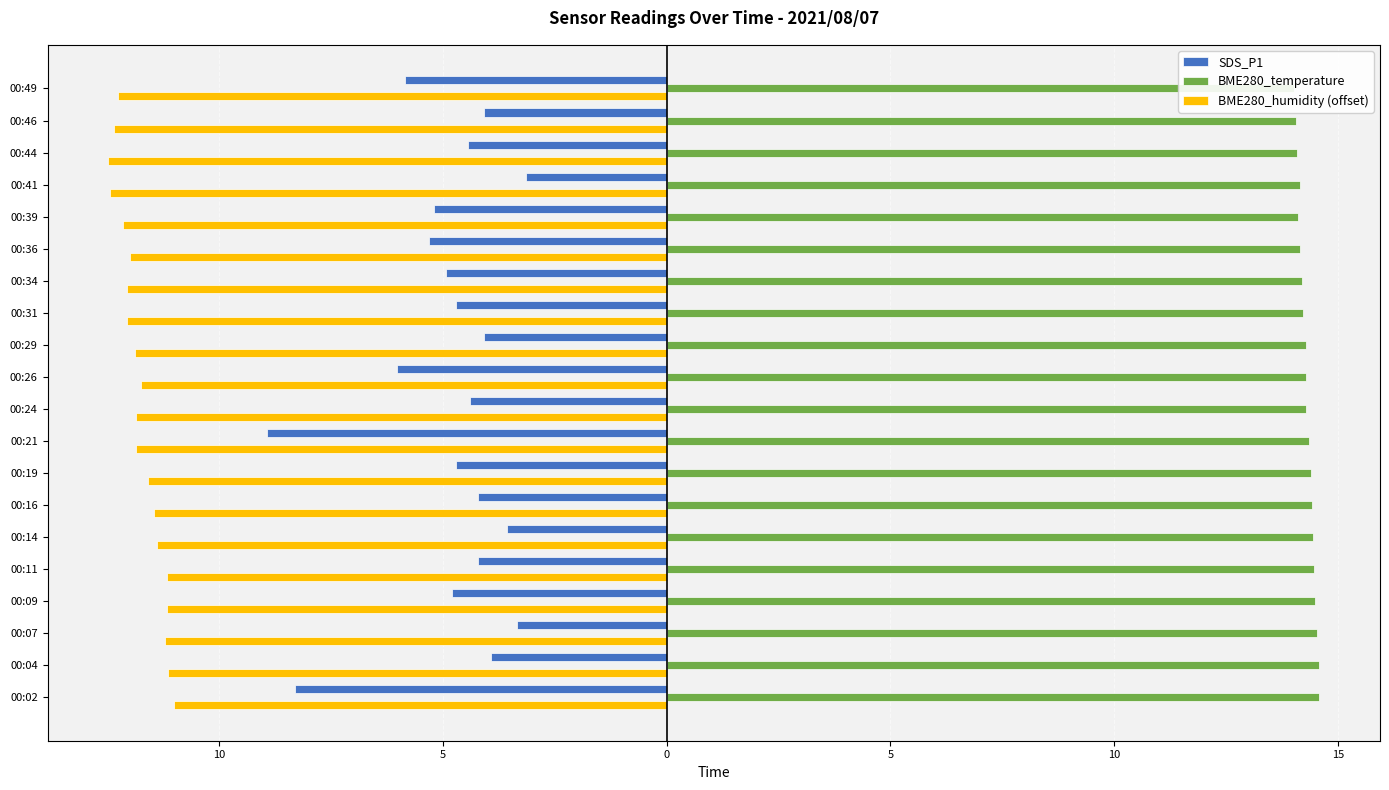

The value of BME280_temperature at 00:09 is 14.5. True or false?

True